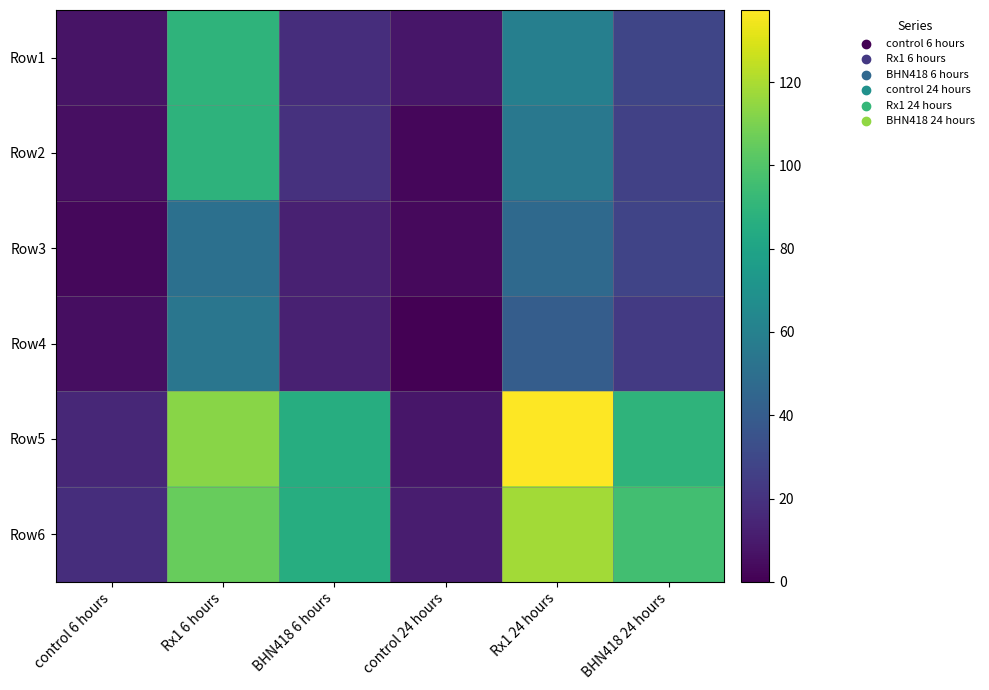

Which has a higher value, control 6 hours or BHN418 24 hours?

BHN418 24 hours